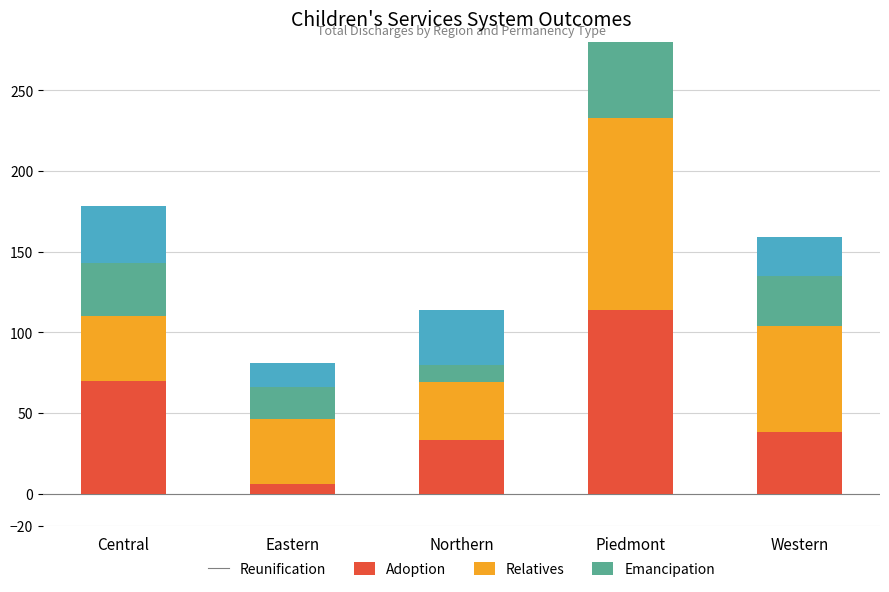

How many series are shown in this chart?

4